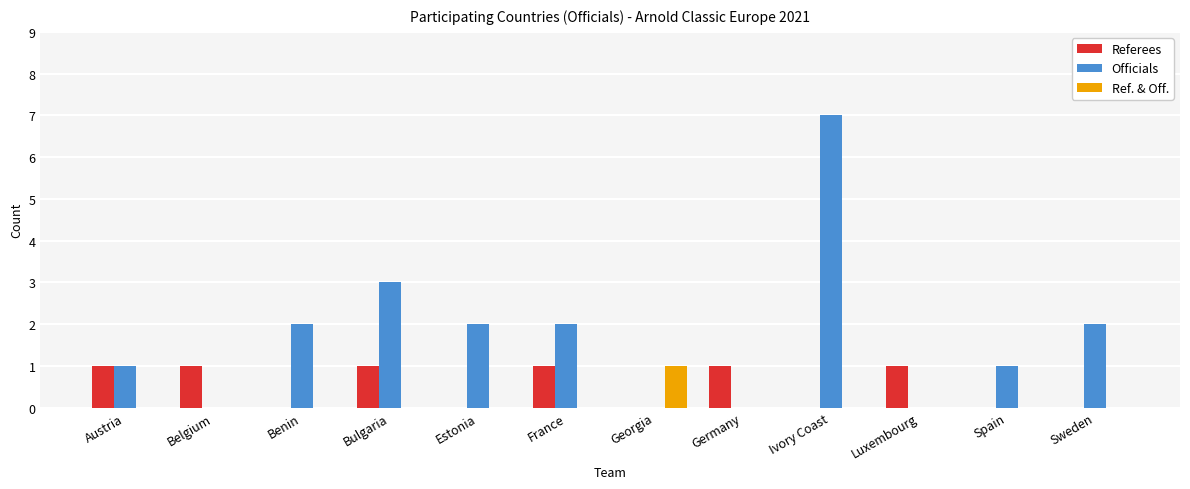

True or false: Ref. & Off. has a value of 0 at France.

True